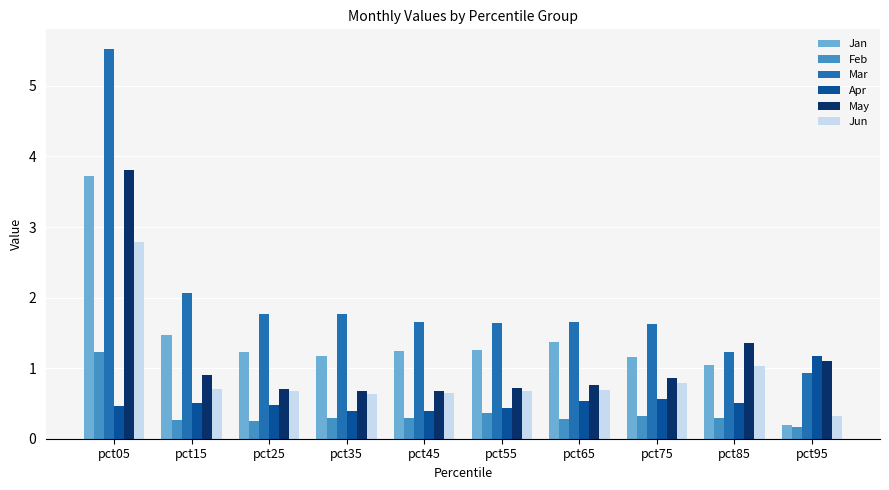

What is the minimum value shown in the chart?

0.2